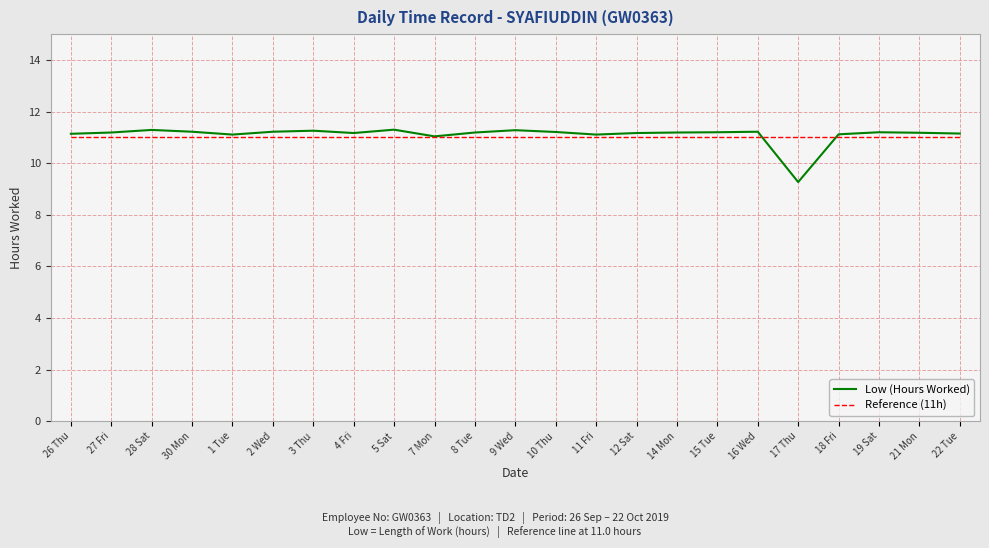

The value of Low (Hours Worked) at 17 Thu is 12.1. True or false?

False